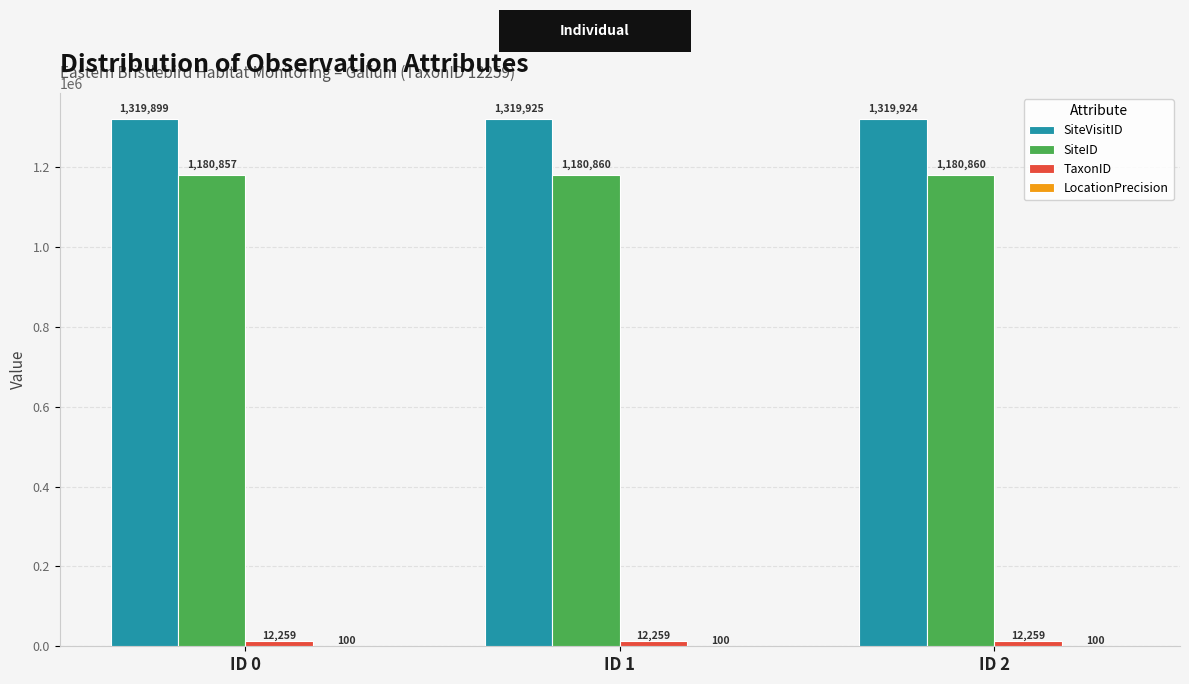

Is the value of SiteID at ID 0 greater than the value of SiteVisitID at ID 1?

No